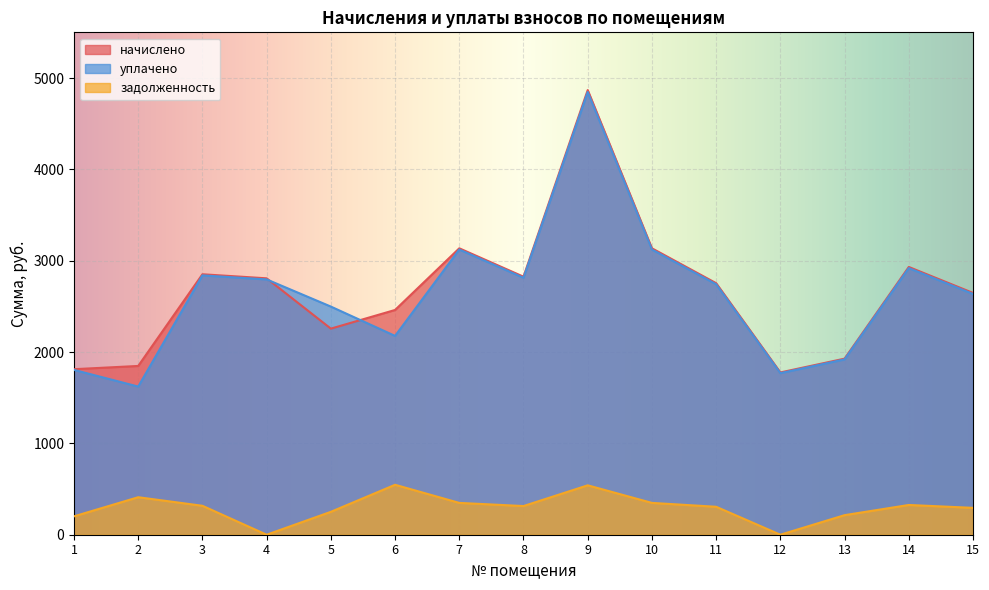

True or false: уплачено has more than 0 interior local peaks.

True